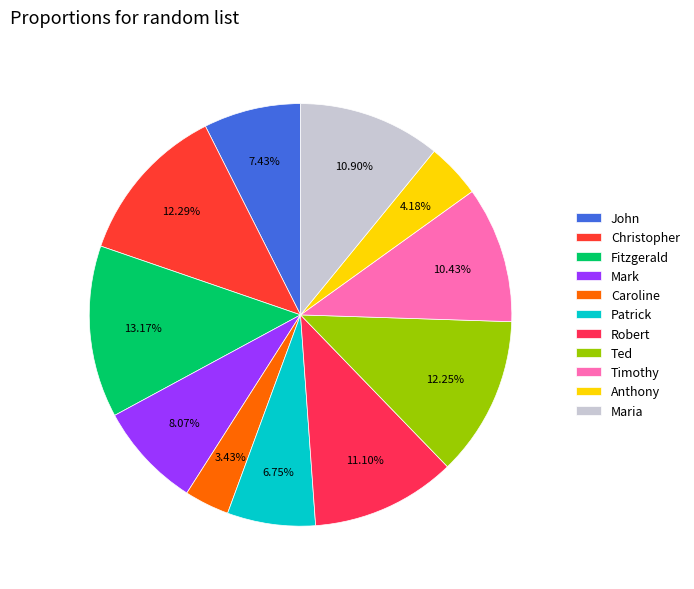

To the nearest percent, what is the difference between the largest and smallest slice percentages?

10%